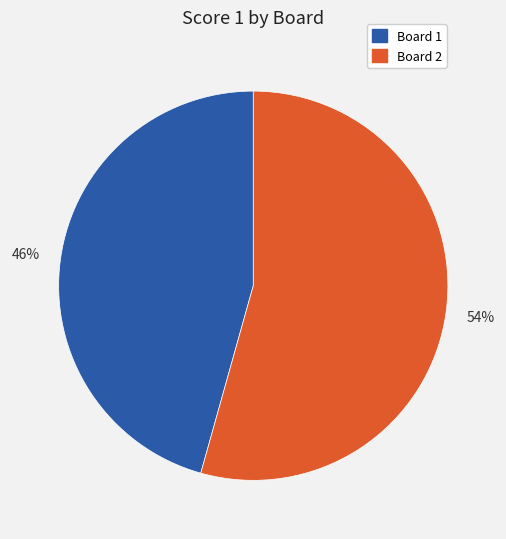

Count the number of slices in the pie.

2